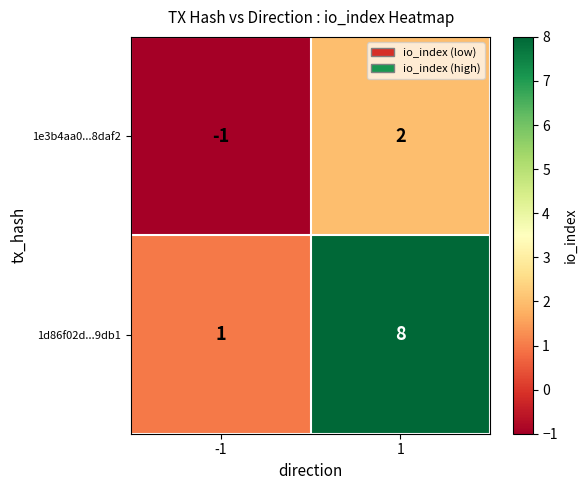

Reading right to left, list all the values displayed in this chart.

1e3b4aa0...8daf2: 1=2	-1=-1
1d86f02d...9db1: 1=8	-1=1